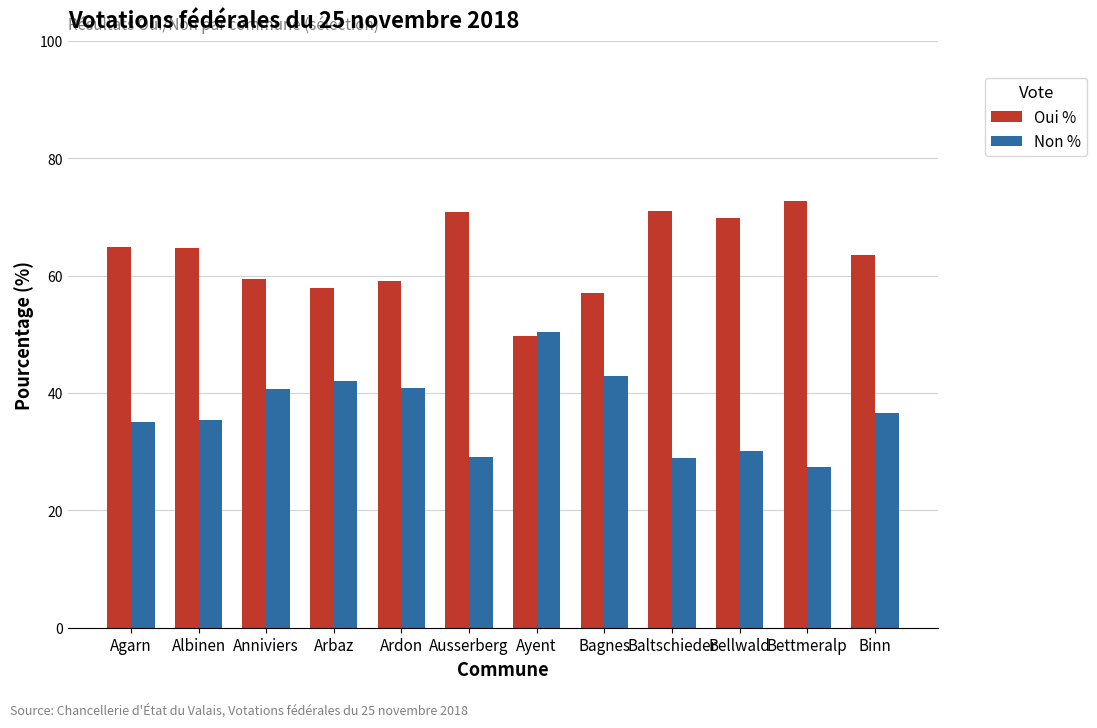

The Oui % series shows 38.9 at Bagnes. True or false?

False